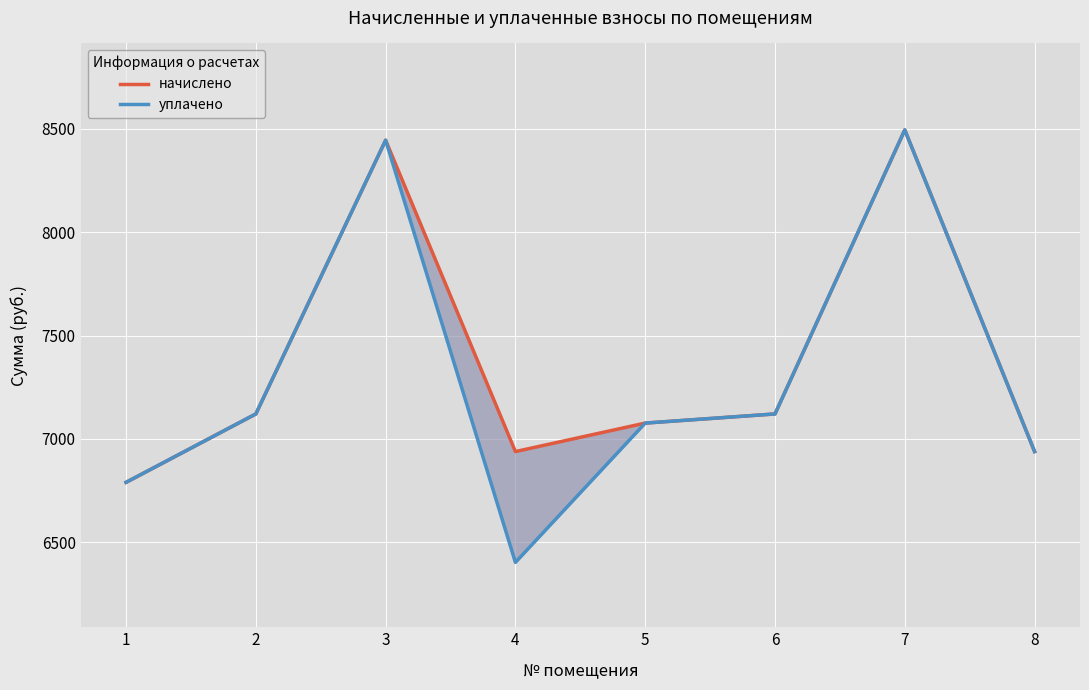

Which has a higher value, 5 or 6?

6